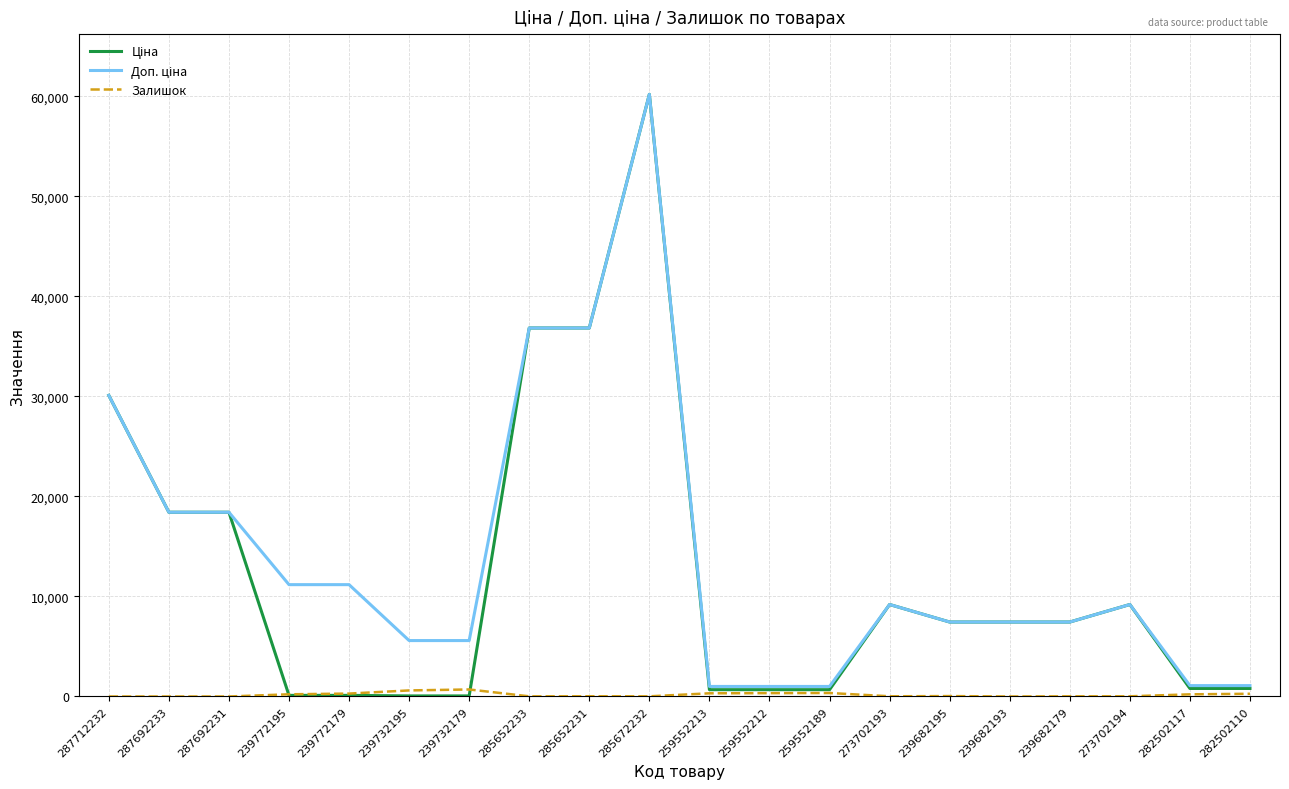

What is the greatest value displayed?

60205.6